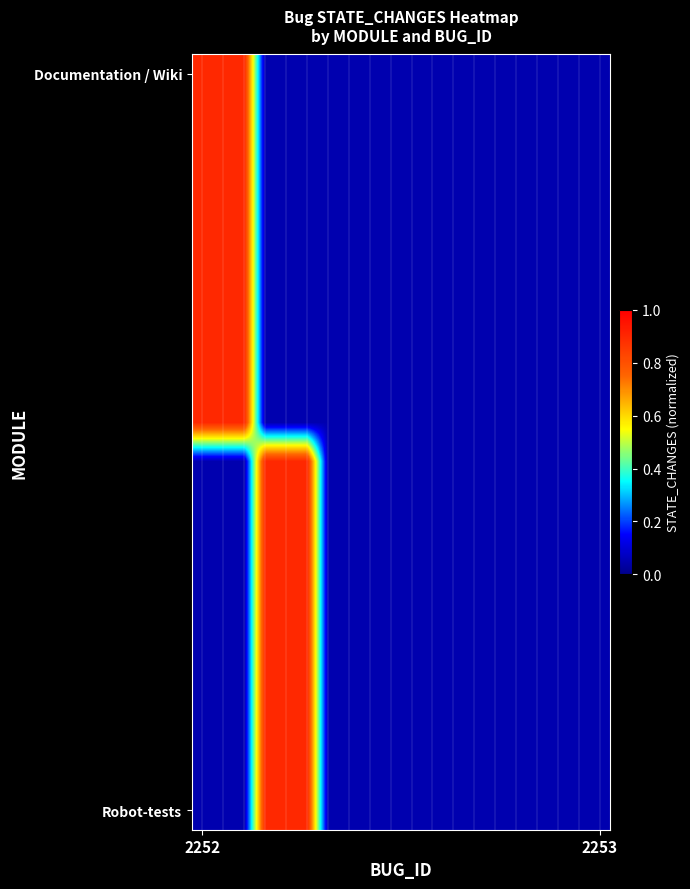

How many series are shown in this chart?

20